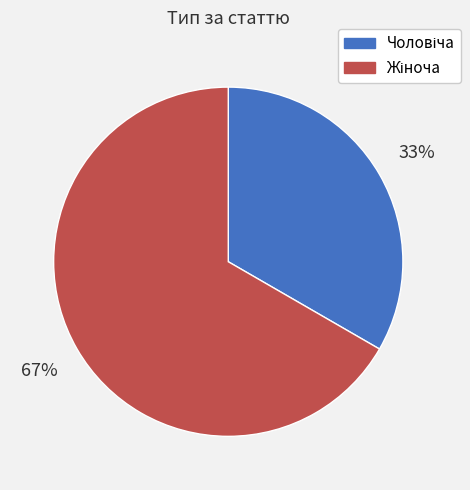

To the nearest percent, what is the average slice percentage?

50%